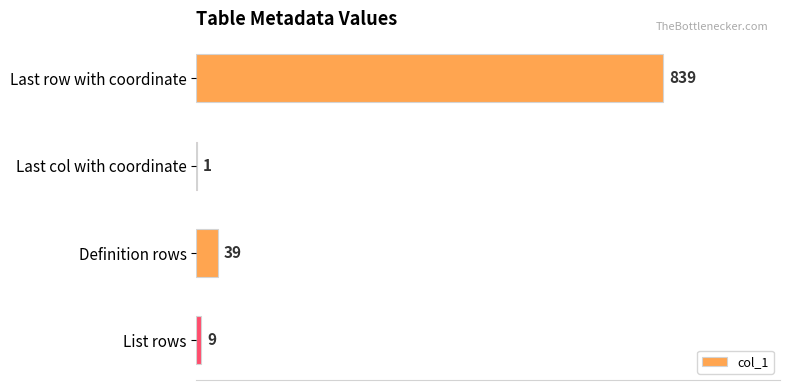

The chart shows a value of 1 at Last col with coordinate. True or false?

True